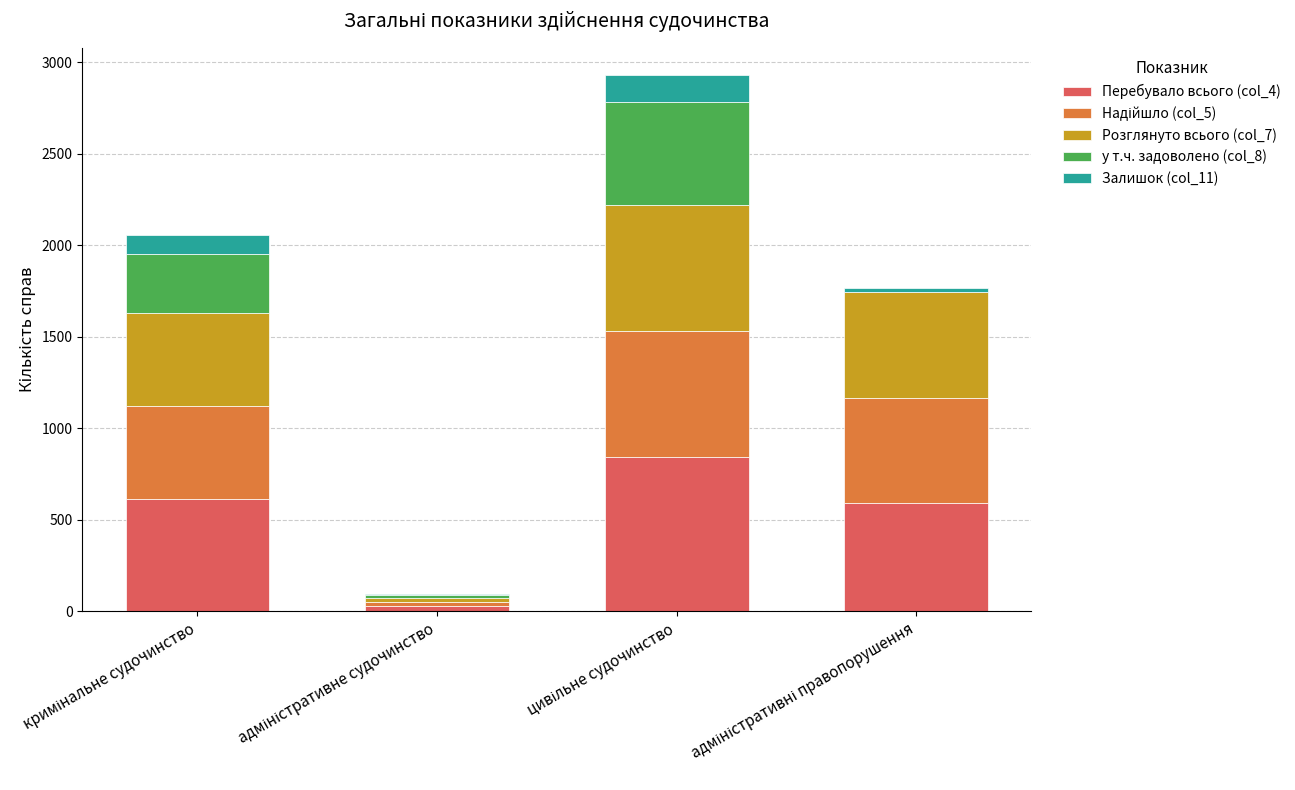

How many series are shown in this chart?

5